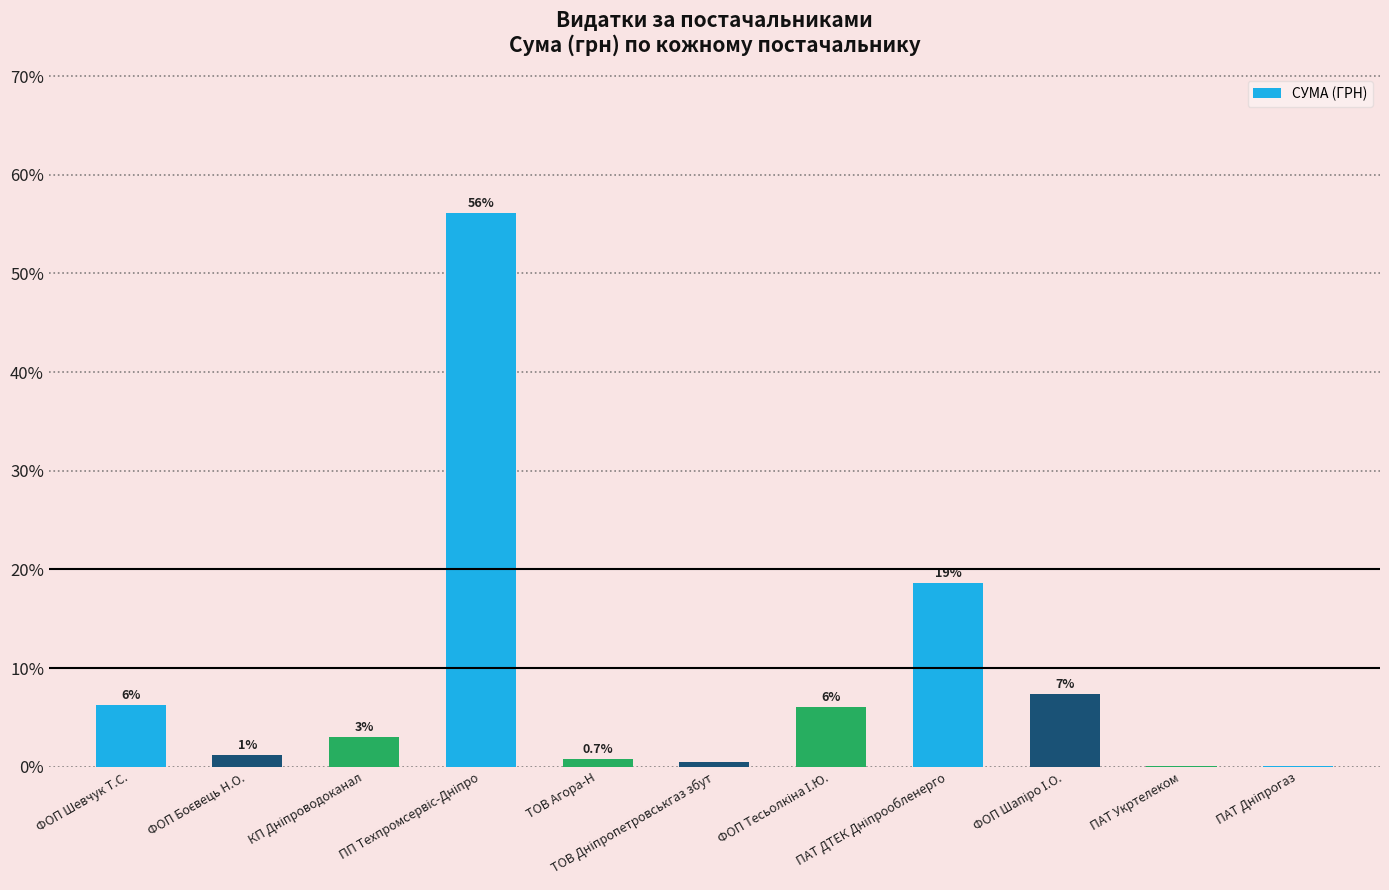

What is the greatest value displayed?

56.2